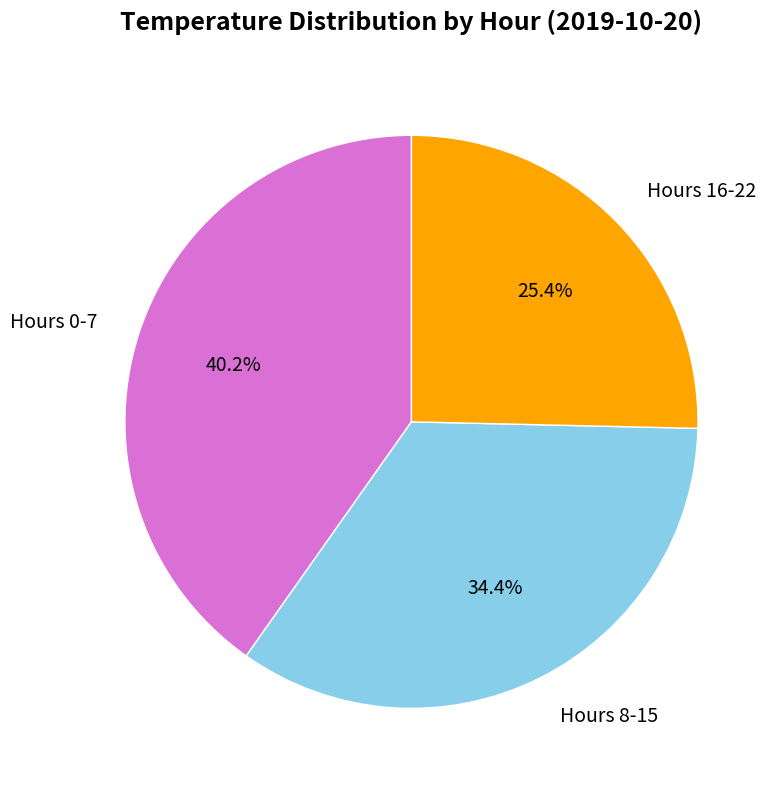

Which category has the smallest portion of the pie?

Hours 16-22